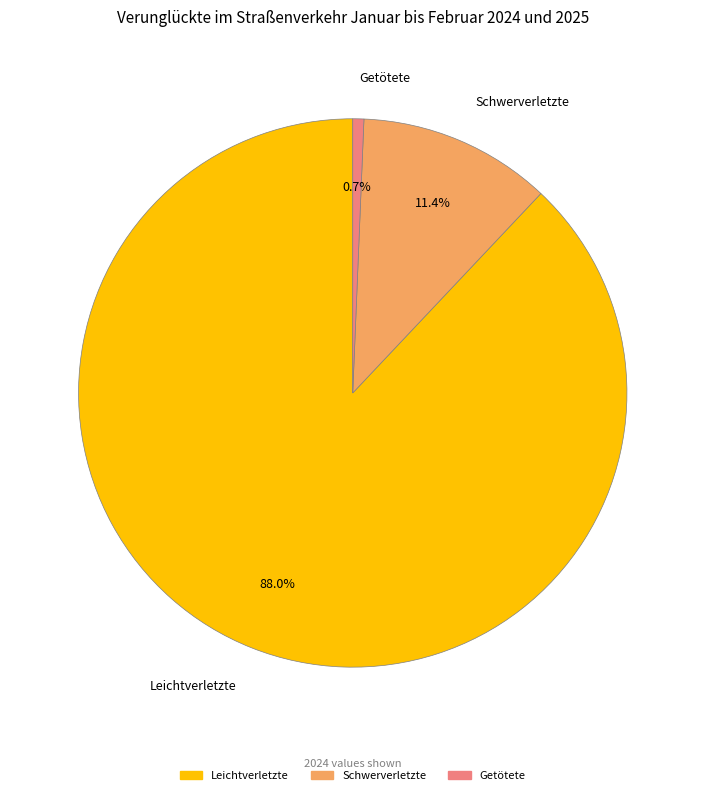

What is the largest slice in the pie chart?

Leichtverletzte